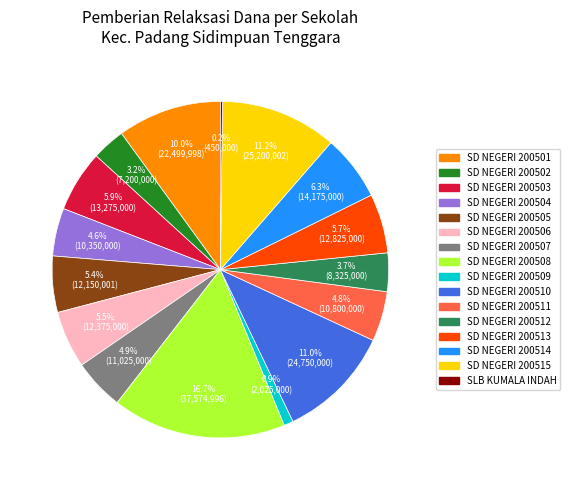

To the nearest percent, what portion does SD NEGERI 200501 represent?

10%